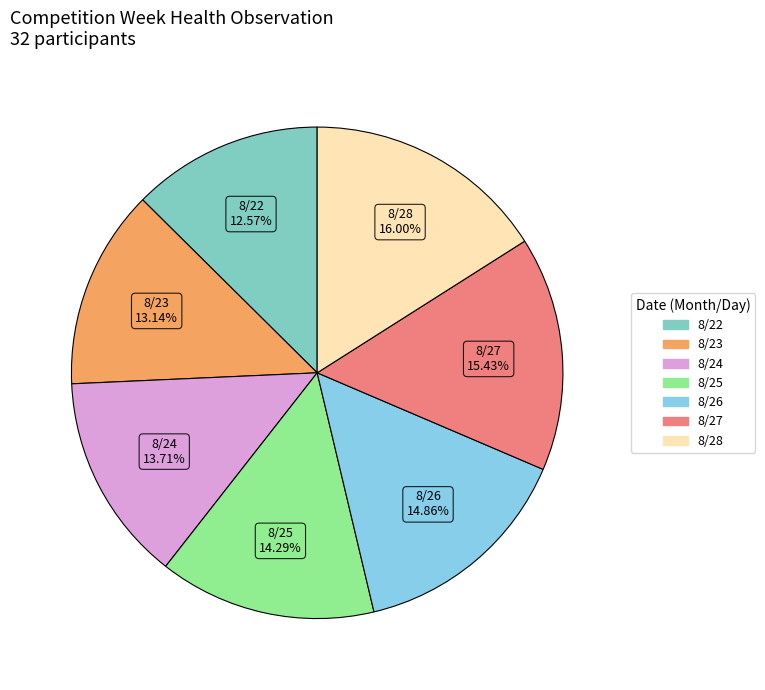

Does any single category account for the majority?

No